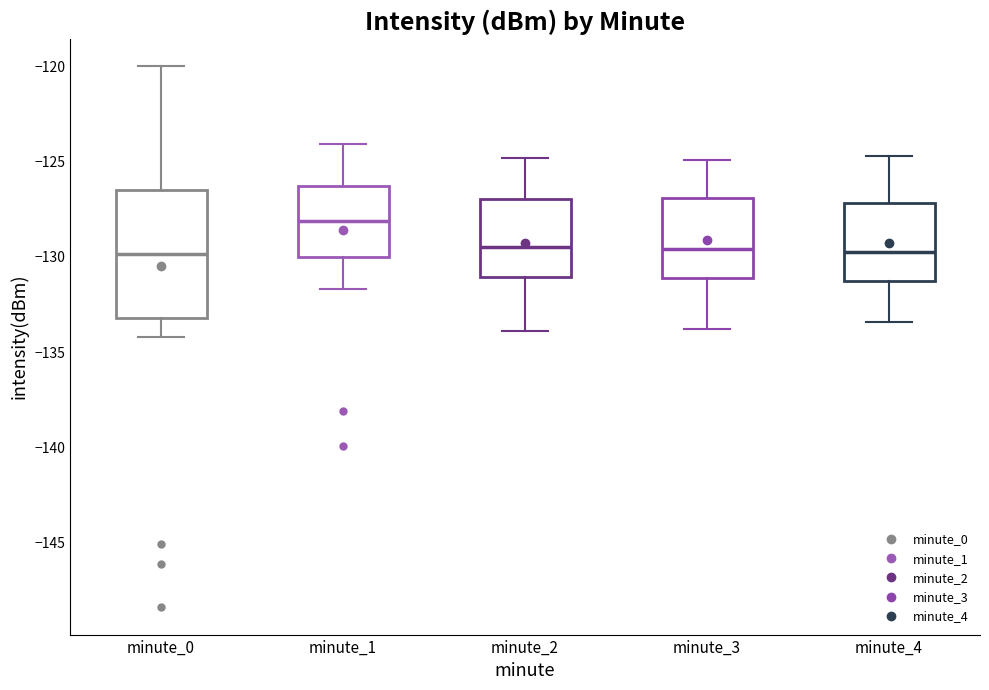

Reading left to right, read every box against the y-axis: the position of its median line, the range the box covers, and the ends of its whiskers. The values are not printed on the chart, so give them approximately, as read against the axis.

minute_0: median -130.0, box -133.0 to -126.5, whiskers -134.0 to -120.0
minute_1: median -128.0, box -130.0 to -126.5, whiskers -131.5 to -124.0
minute_2: median -129.5, box -131.0 to -127.0, whiskers -134.0 to -125.0
minute_3: median -129.5, box -131.0 to -127.0, whiskers -134.0 to -125.0
minute_4: median -129.5, box -131.0 to -127.0, whiskers -133.5 to -124.5